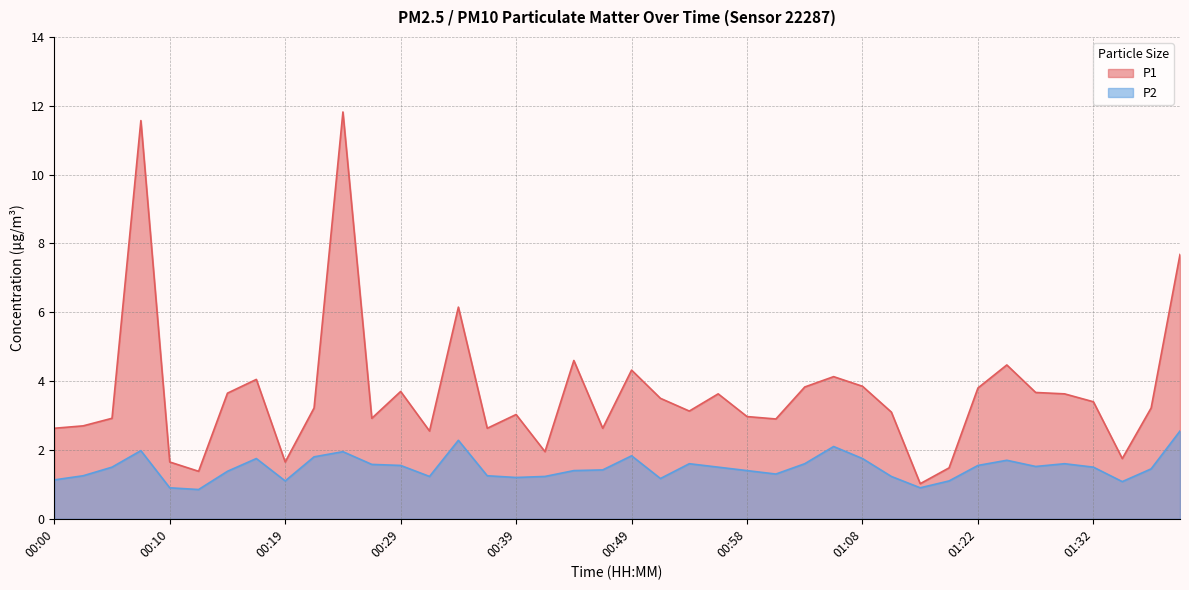

Where is the first local maximum for P2?

00:07